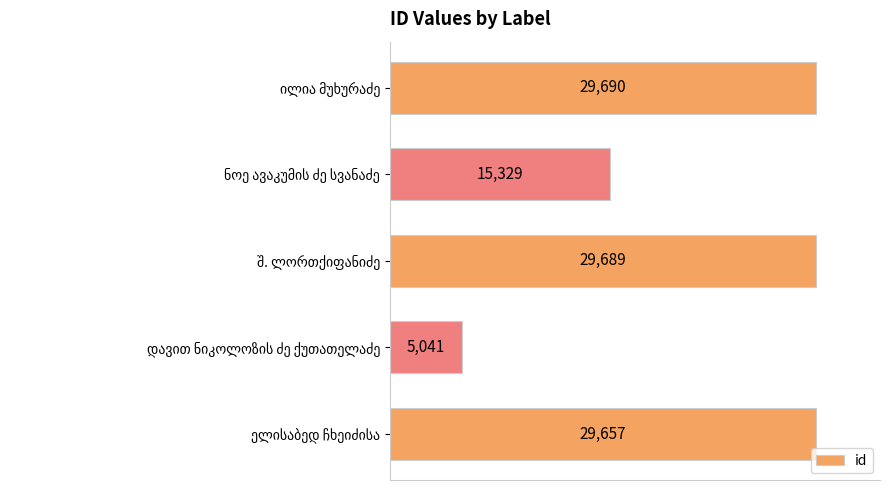

How many data points does each series have?

5